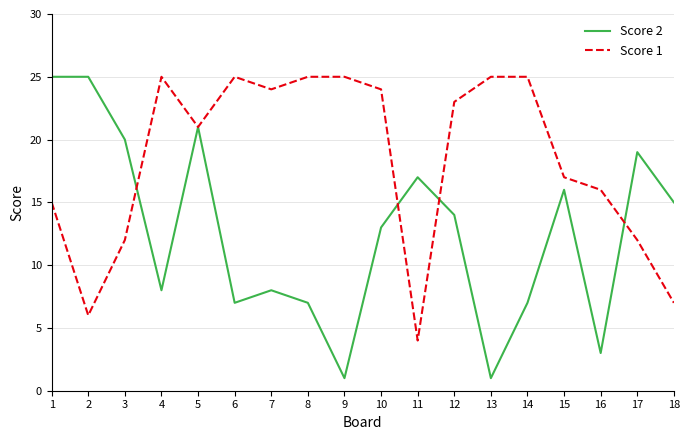

What is the sum of all Score 1 values?

331